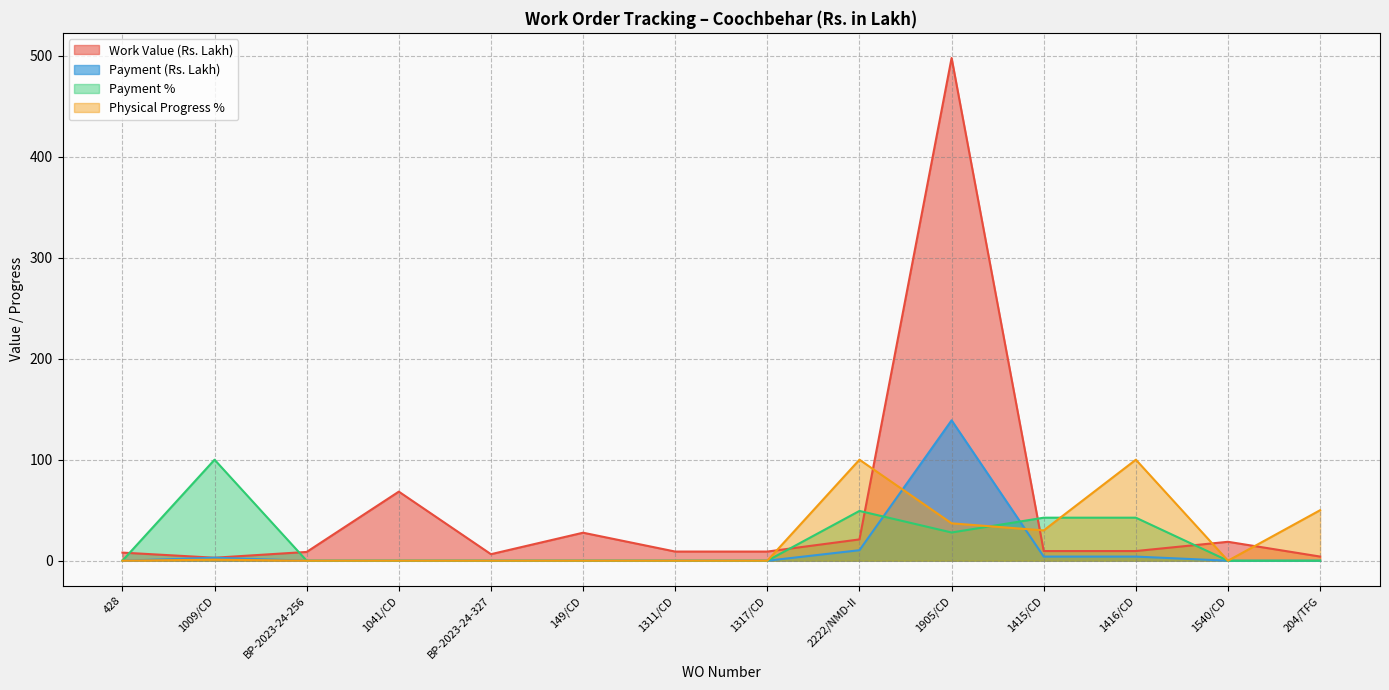

What is the total value across all series at 428?

8.0